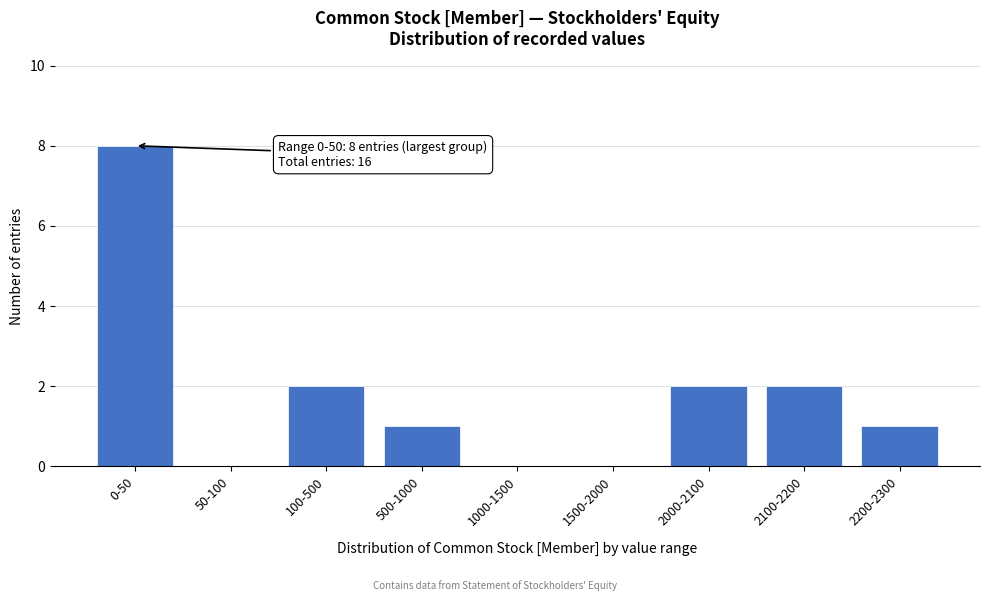

Reading left to right, list all the values displayed in this chart.

0-50=8	50-100=0	100-500=2	500-1000=1	1000-1500=0	1500-2000=0	2000-2100=2	2100-2200=2	2200-2300=1